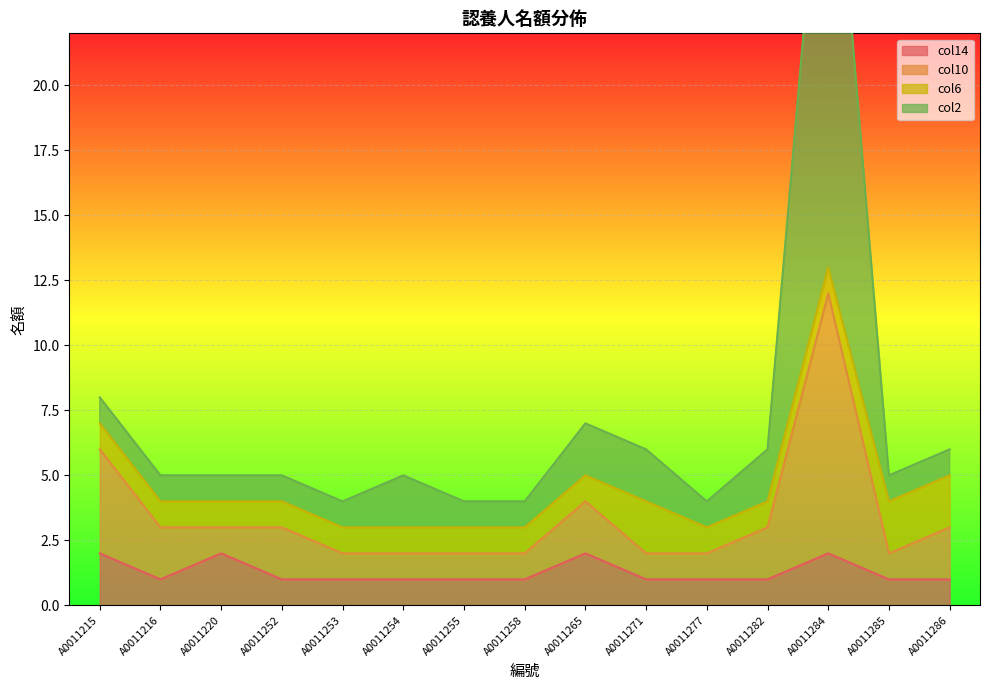

Where is the first local minimum for 名額_col10?

A0011285